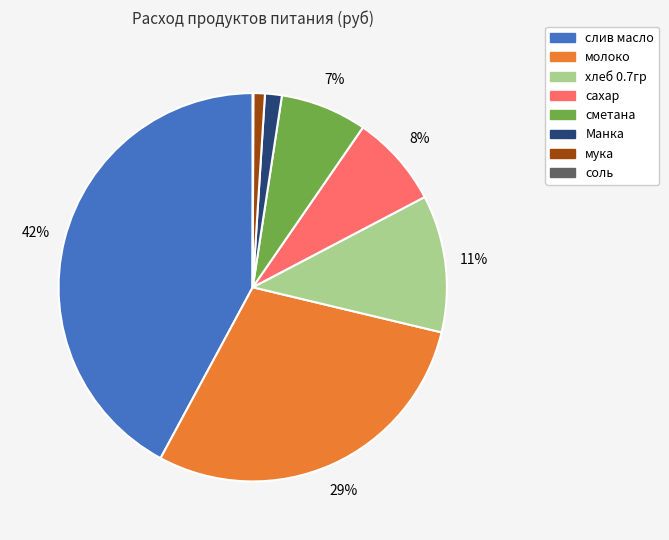

To the nearest percent, what is the combined percentage of мука and сахар?

9%